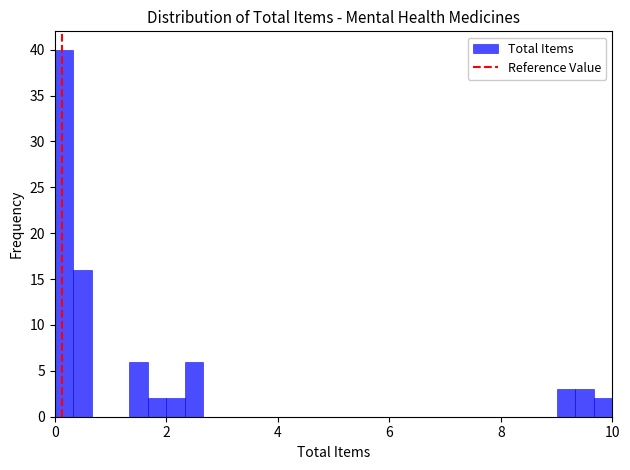

Read against the x-axis, roughly where is the centre of the tallest bar?

0.2